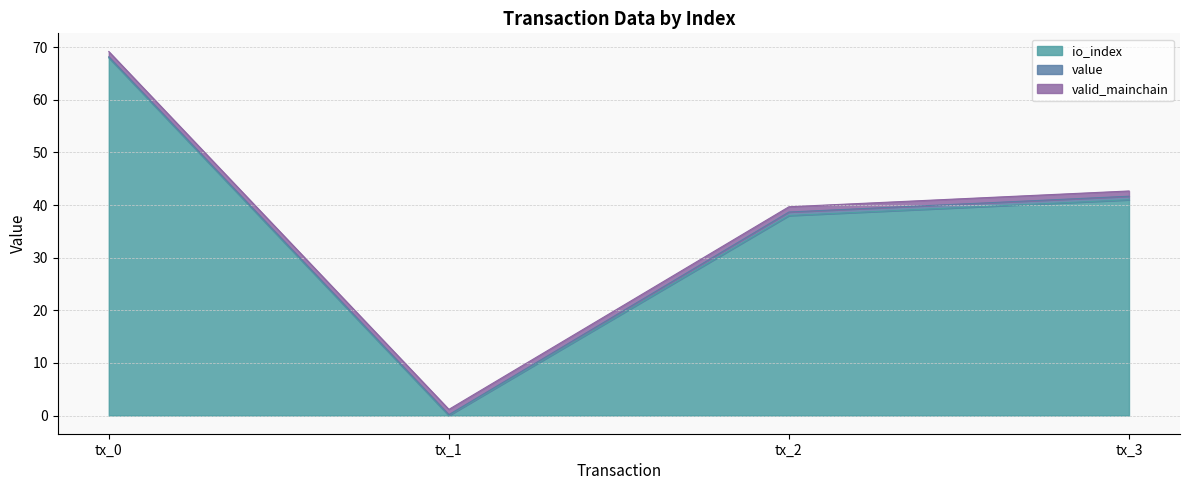

Reading right to left, what are all the values shown in this chart?

io_index: 1=41.0	-1=38.0	1=0.0	-1=68.0
value: 1=0.7	-1=0.7	1=0.2	-1=0.2
valid_mainchain: 1=1.0	-1=1.0	1=1.0	-1=1.0